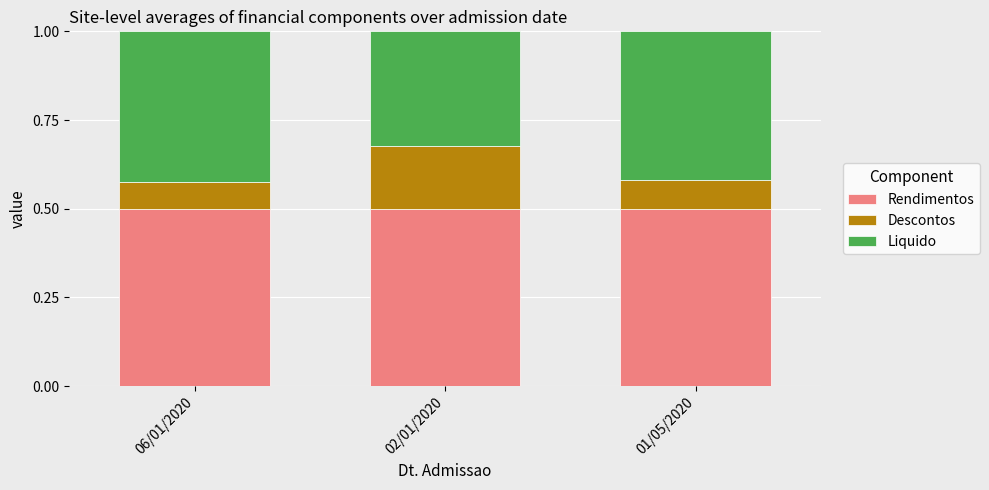

Is it true that Rendimentos equals 0.7 at 06/01/2020?

False